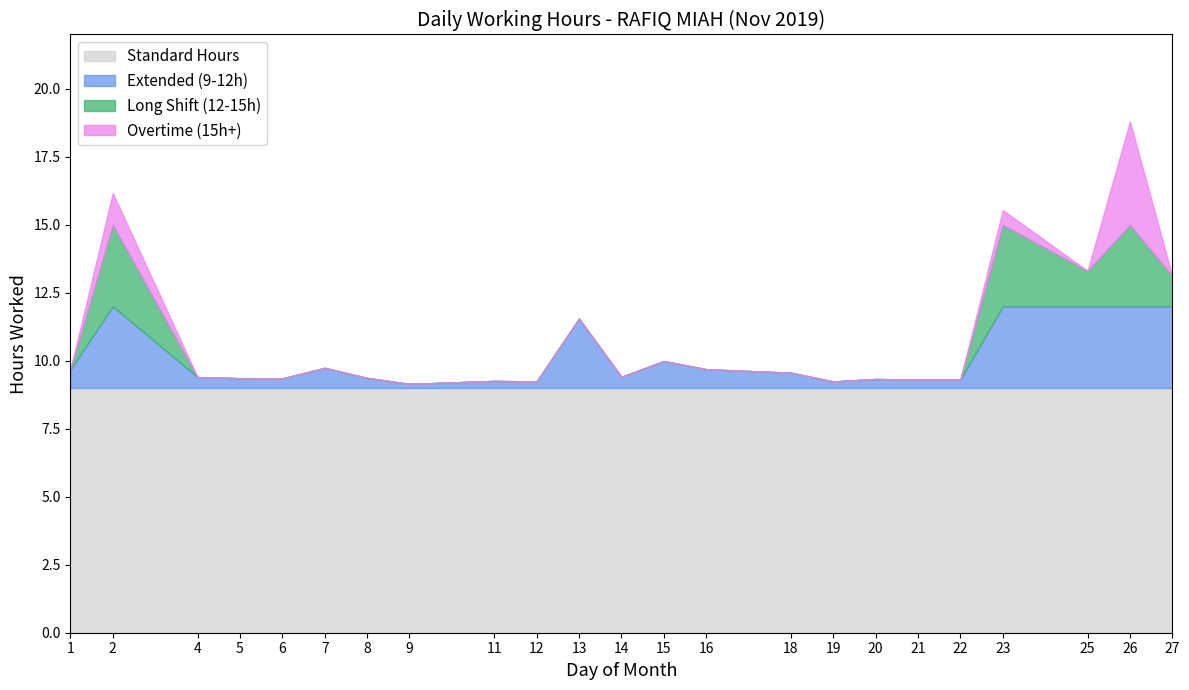

The value of Standard Hours at 26 is 14.7. True or false?

False